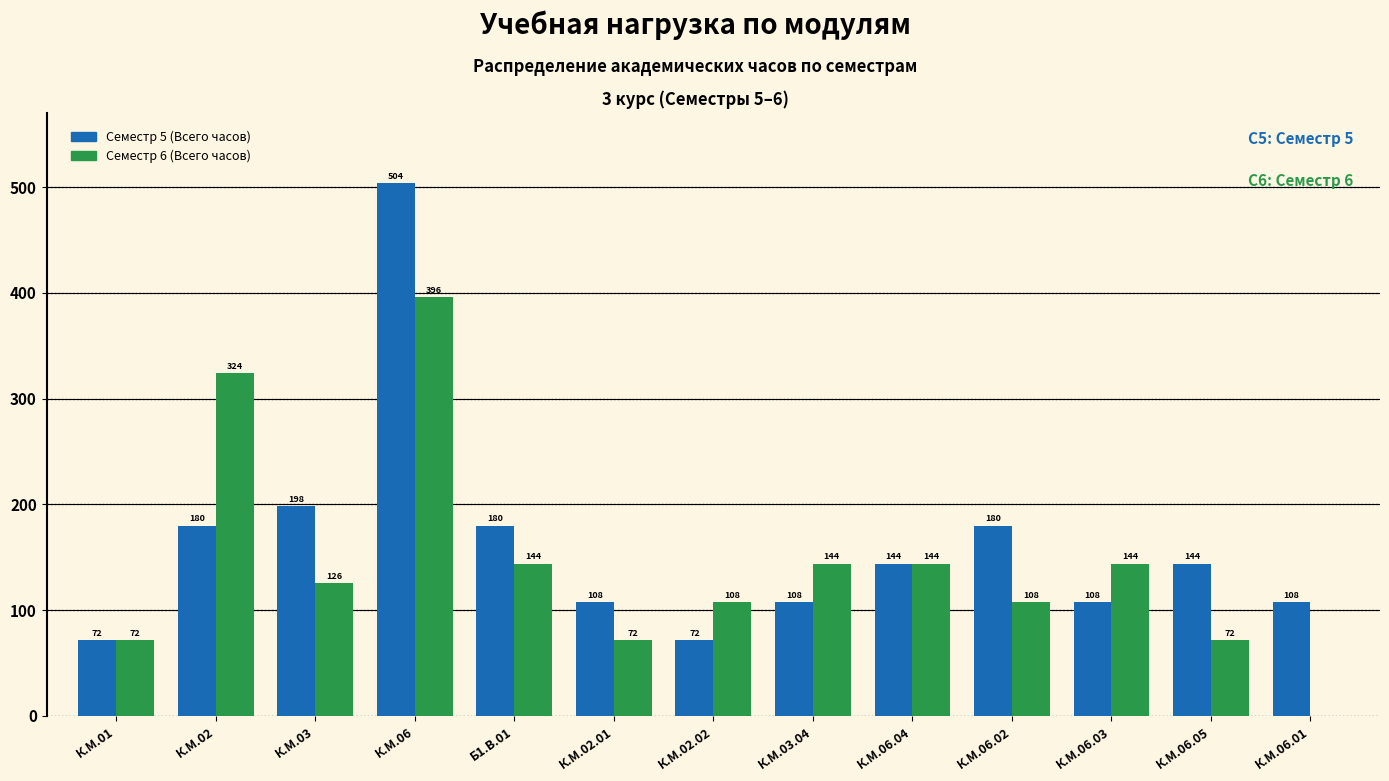

Reading left to right, transcribe all the data shown in this chart.

Семестр 5 (Всего часов): К.М.01=72	К.М.02=180	К.М.03=198	К.М.06=504	Б1.В.01=180	К.М.02.01=108	К.М.02.02=72	К.М.03.04=108	К.М.06.04=144	К.М.06.02=180	К.М.06.03=108	К.М.06.05=144	К.М.06.01=108
Семестр 6 (Всего часов): К.М.01=72	К.М.02=324	К.М.03=126	К.М.06=396	Б1.В.01=144	К.М.02.01=72	К.М.02.02=108	К.М.03.04=144	К.М.06.04=144	К.М.06.02=108	К.М.06.03=144	К.М.06.05=72	К.М.06.01=0